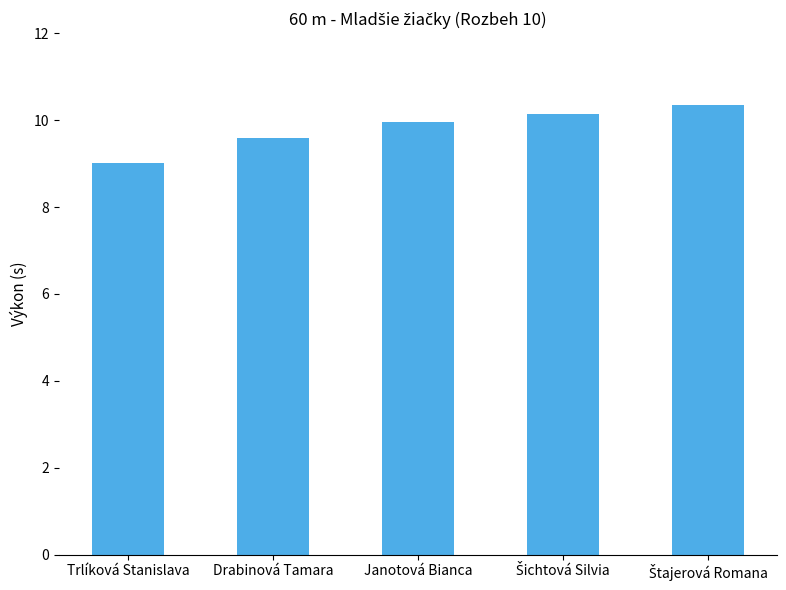

Approximately how many times larger is the value at Drabinová Tamara compared to Trlíková Stanislava?

1.1